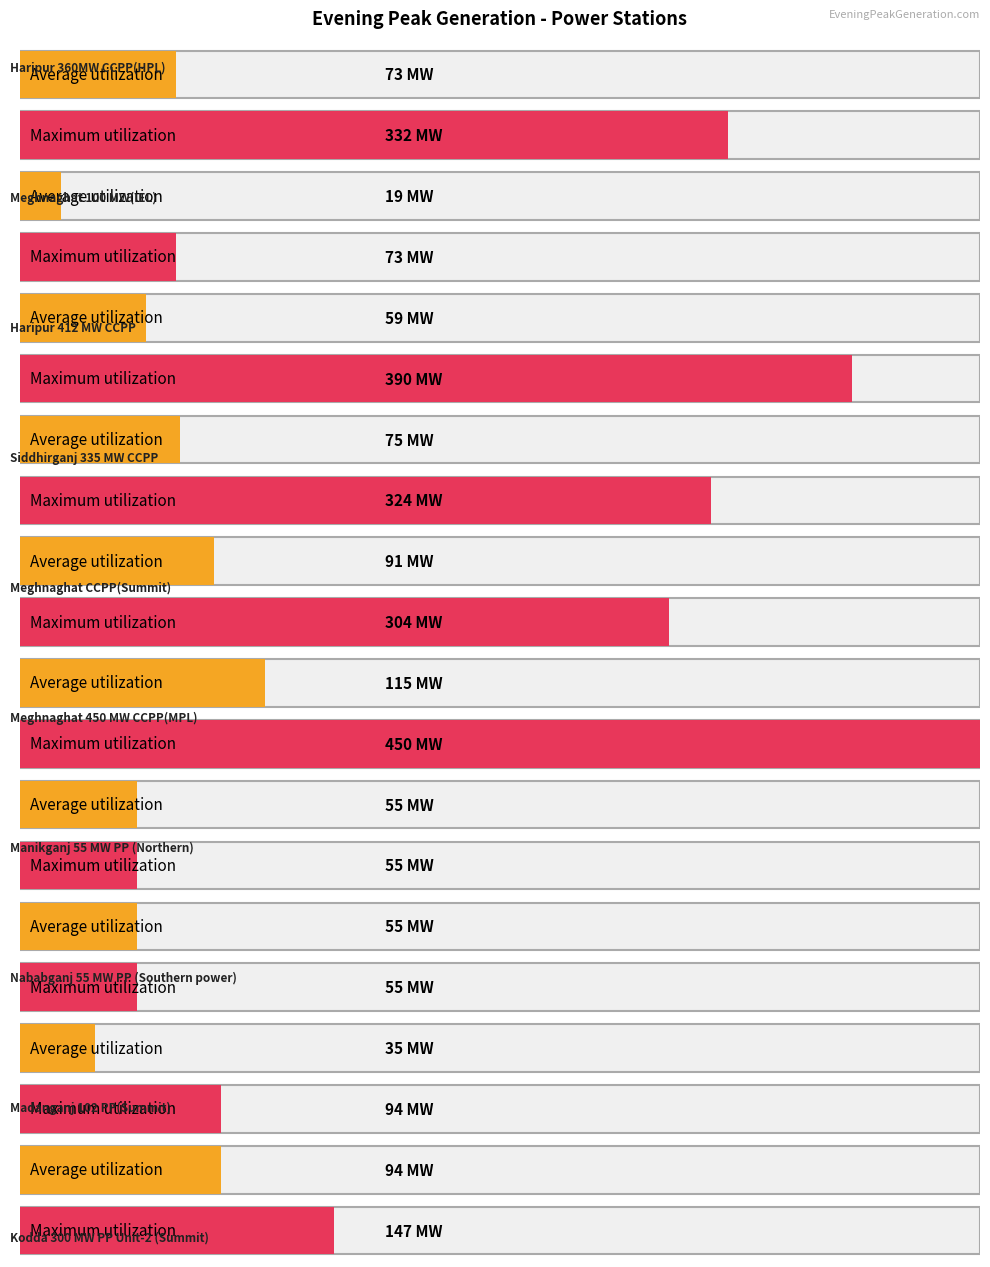

Which series has the largest total across all categories?

Maximum utilization